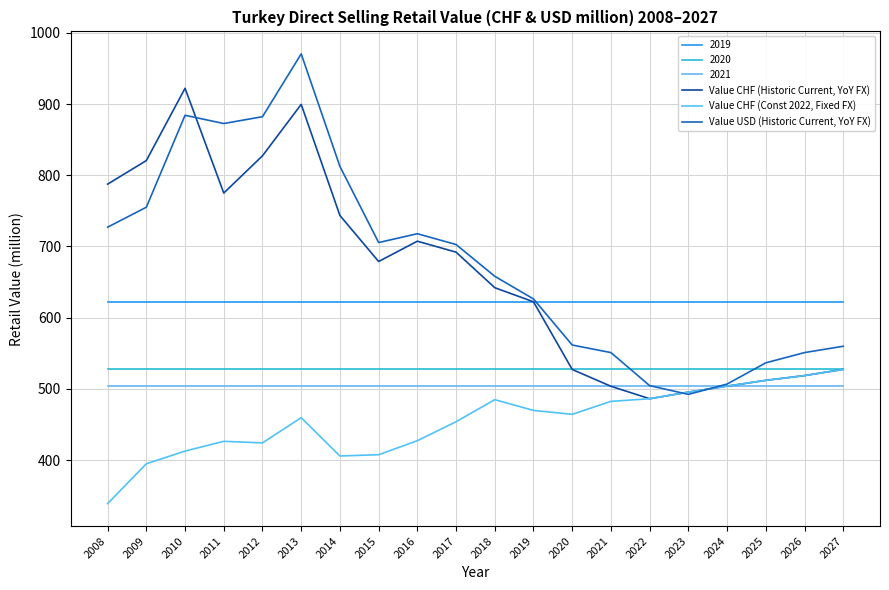

How many lines are shown in the chart?

6